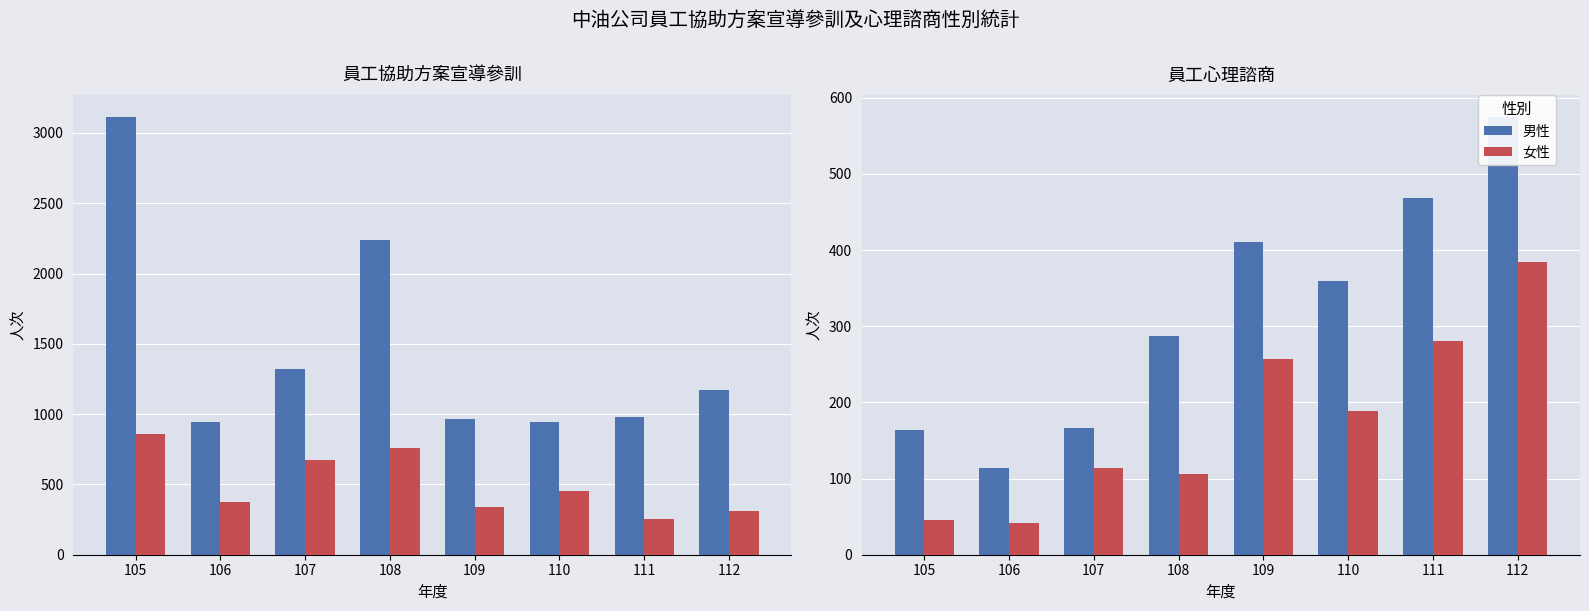

What are all the series names shown in the legend?

男性, 女性